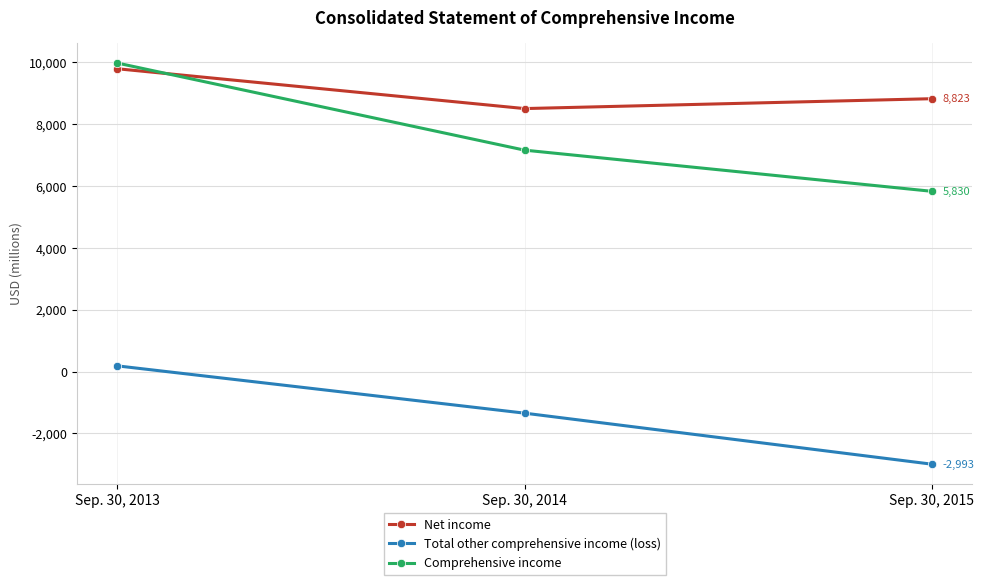

True or false: Total other comprehensive income (loss) has a value of 184 at Sep. 30, 2013.

True